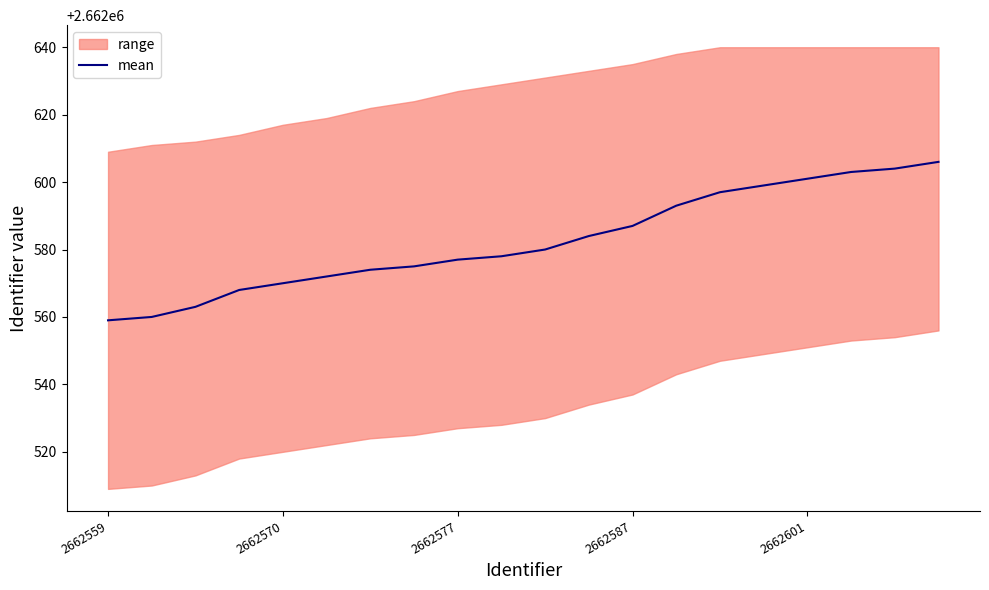

True or false: the data shows 2662580 at 10.

True